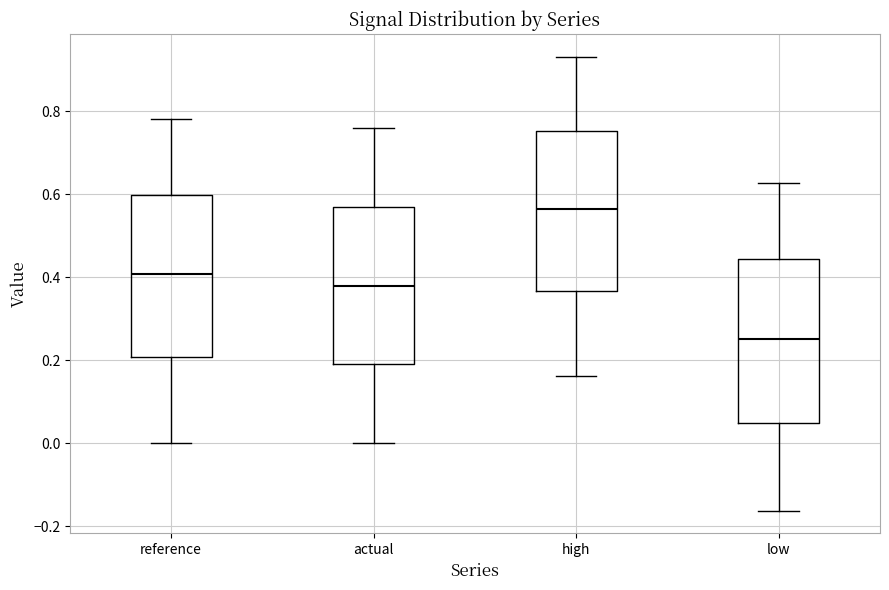

Reading left to right, transcribe this box plot: for each box, give where its median line is, the range the box spans, and where its two whiskers end, as read against the y-axis. The values are not printed on the chart, so give them approximately, as read against the axis.

reference: median 0.40, box 0.20 to 0.60, whiskers 0.00 to 0.78
actual: median 0.38, box 0.18 to 0.56, whiskers 0.00 to 0.76
high: median 0.56, box 0.36 to 0.76, whiskers 0.16 to 0.94
low: median 0.24, box 0.04 to 0.44, whiskers -0.16 to 0.62